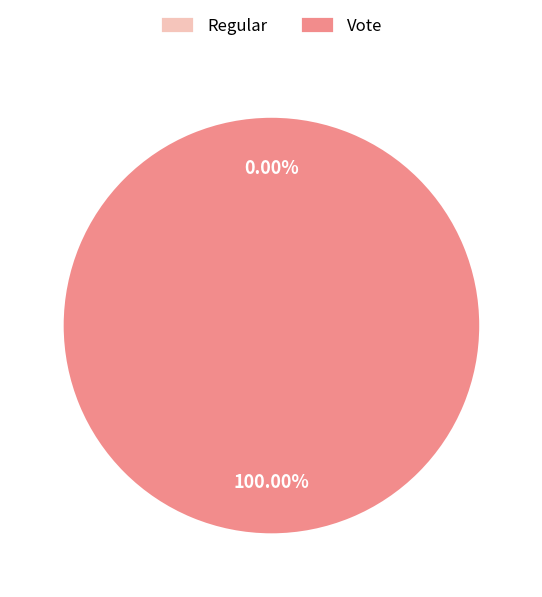

How many slices are in this pie chart?

2